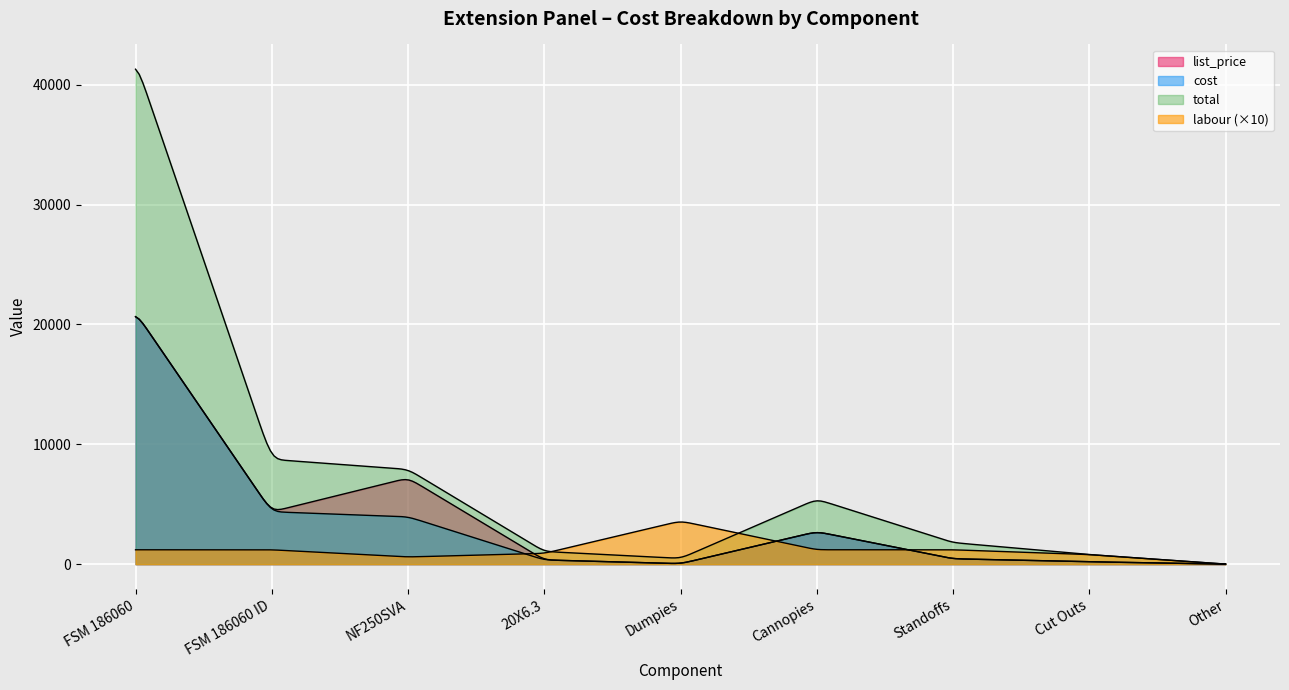

Which has a higher value, FSM 186060 ID or Standoffs?

FSM 186060 ID